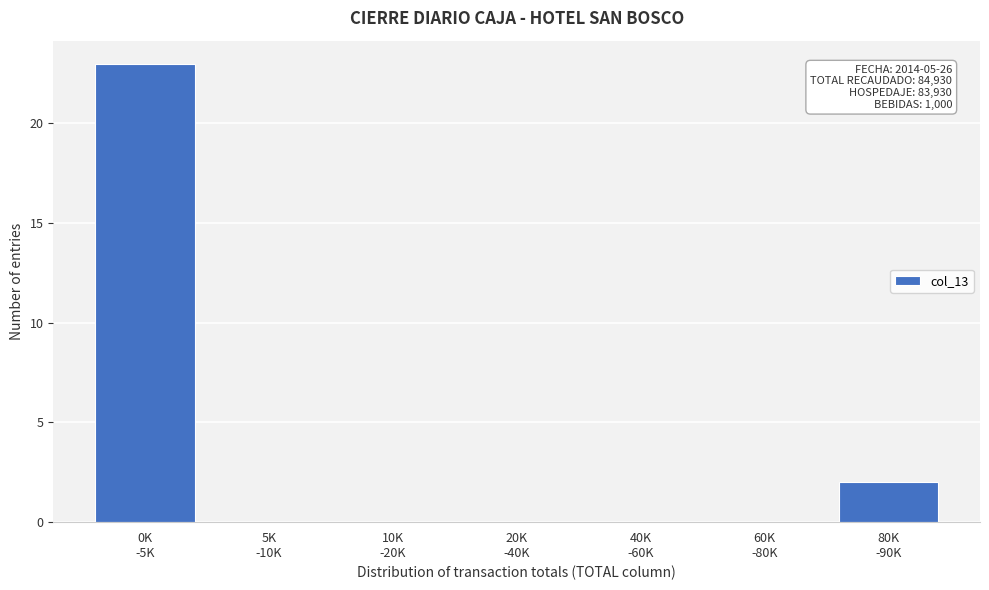

What is the sum of all values?

25